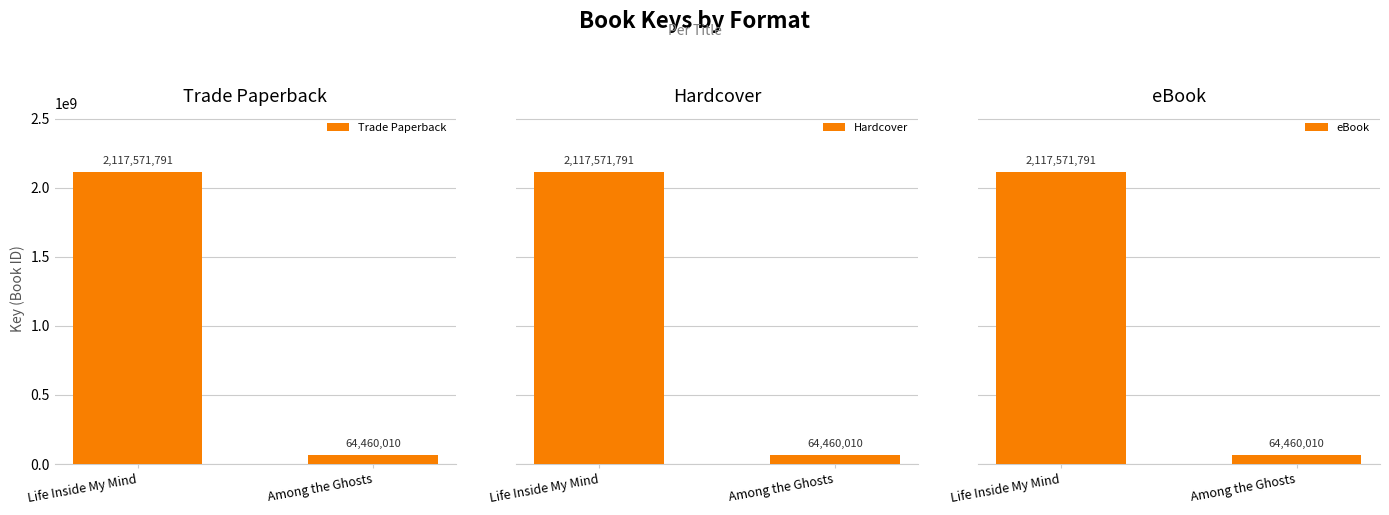

What is the sum of all Trade Paperback values?

2182031801